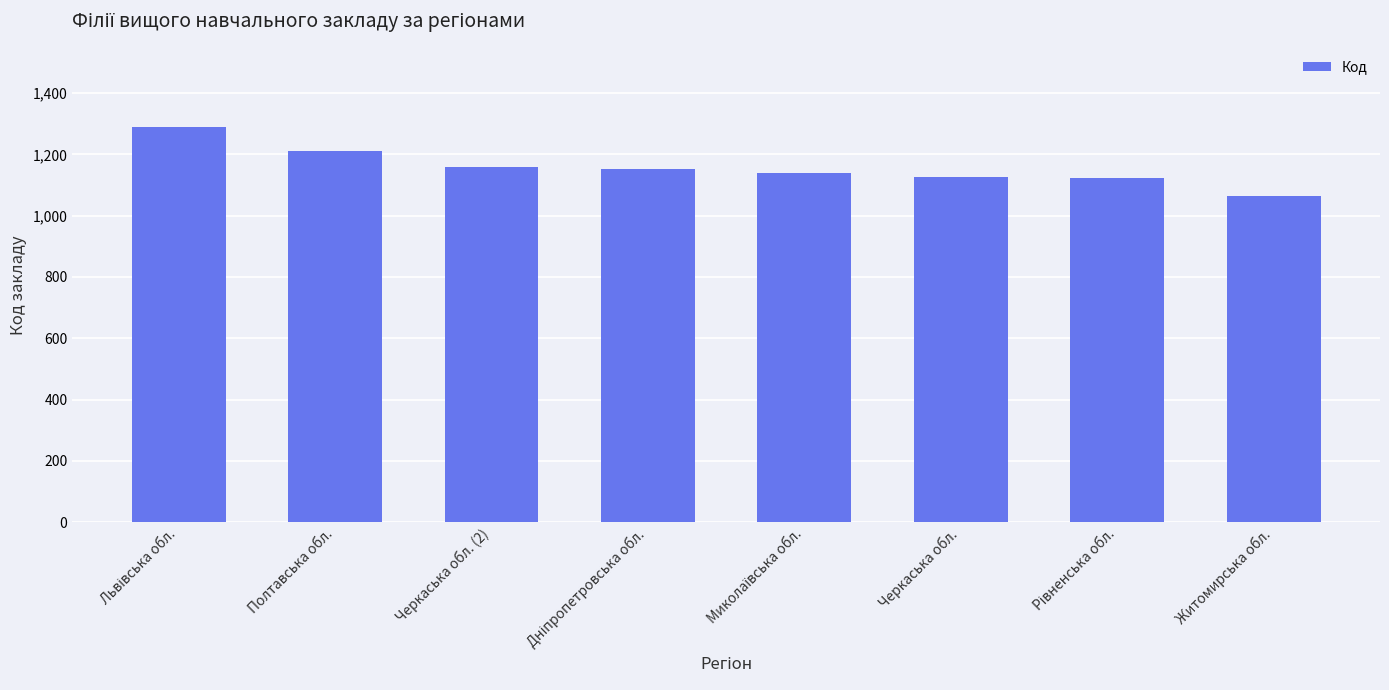

What is the minimum value shown in the chart?

1063